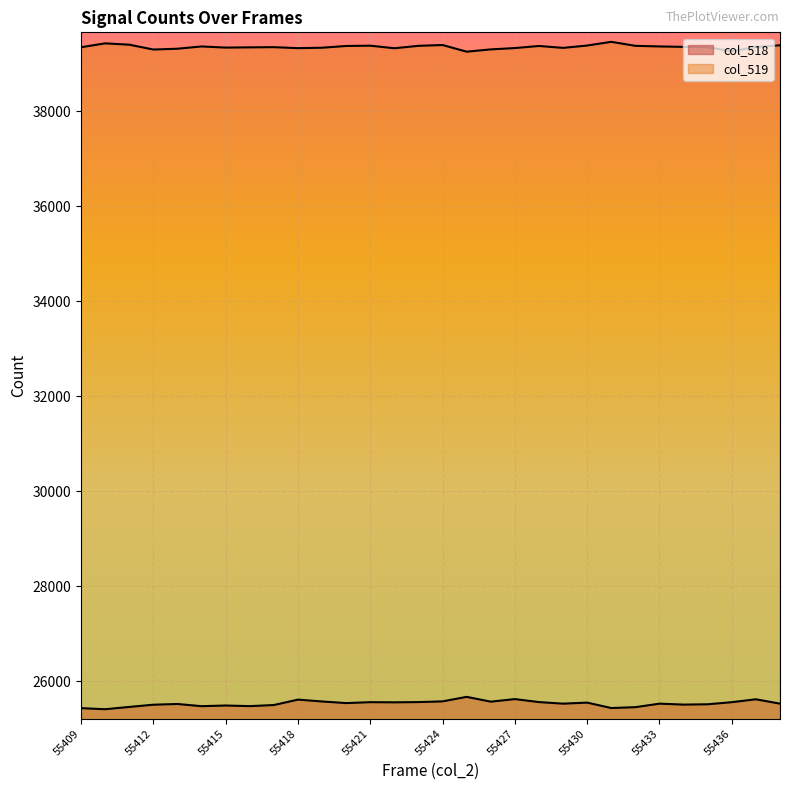

In col_519, how many points are lower than both neighbors (excluding endpoints)?

7